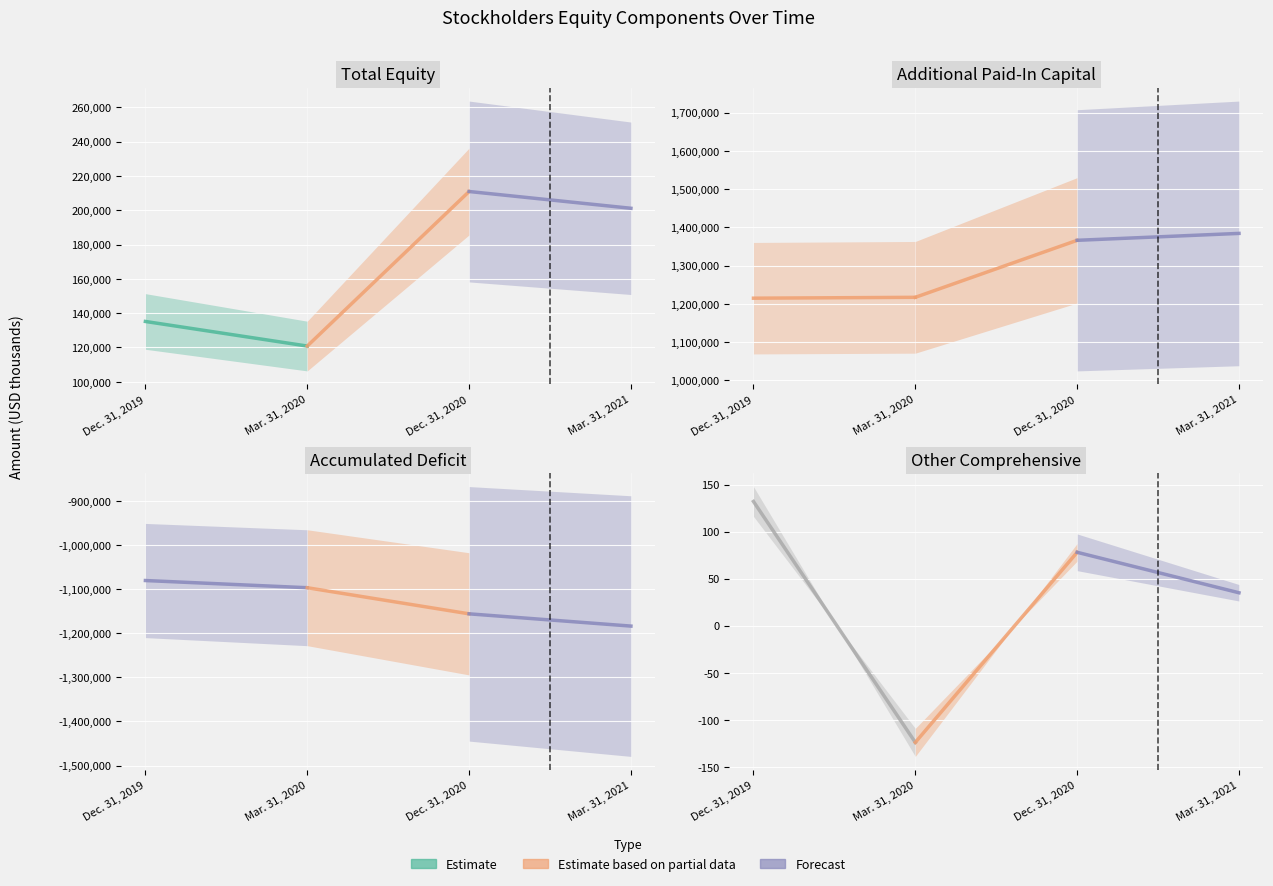

What is the label of the 1st point from the left?

Dec. 31, 2019